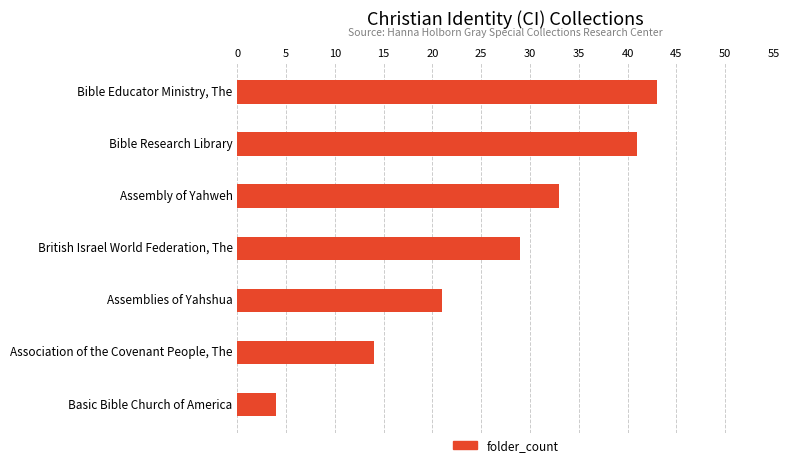

Reading top to bottom, what are all the values shown in this chart?

43	41	33	29	21	14	4